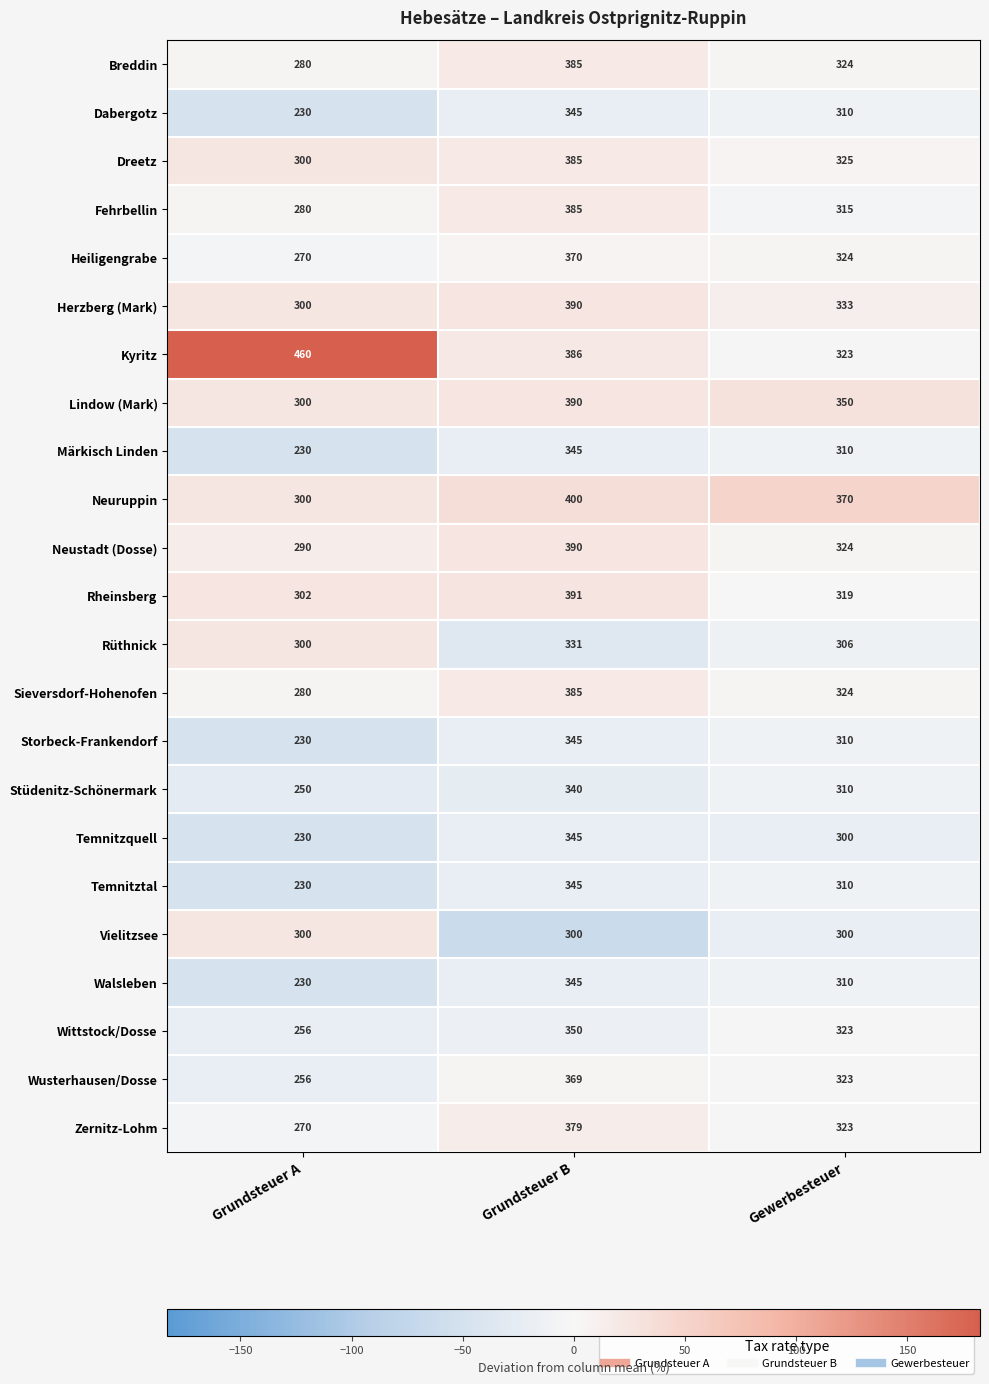

At how many categories does at least one series exceed 264?

3